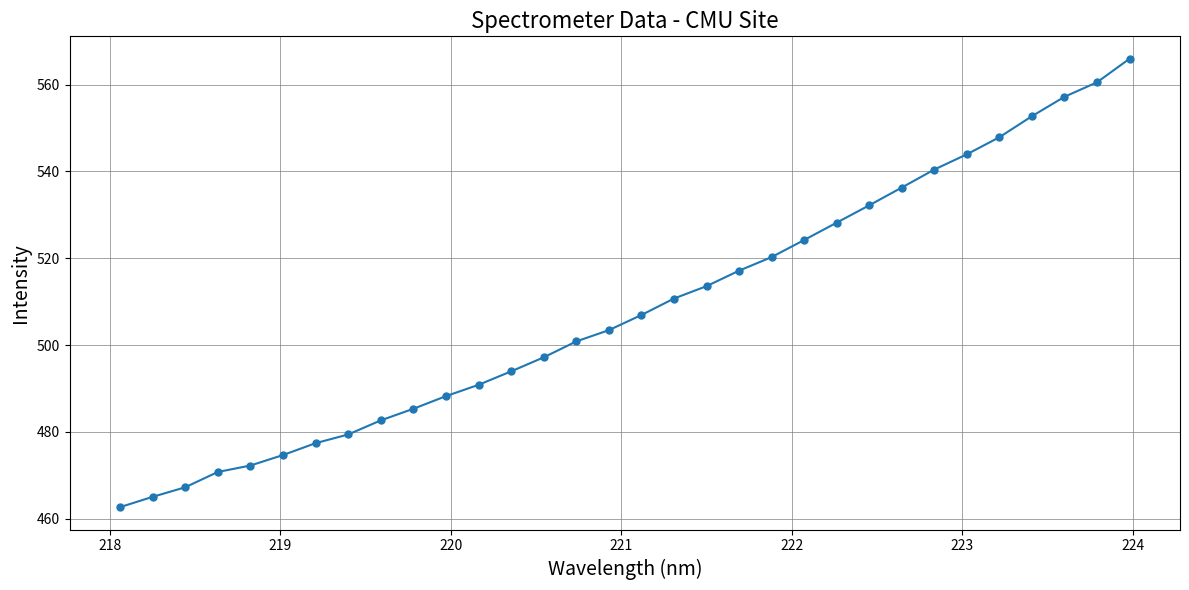

What is the difference between the maximum and second lowest values?

100.9